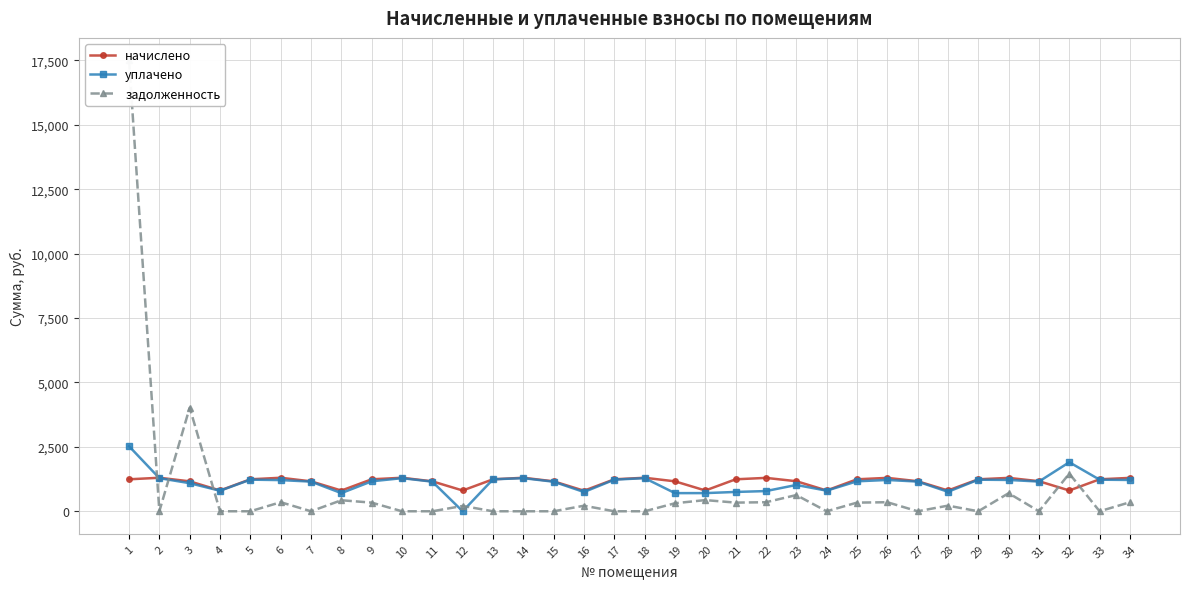

Rank the categories by уплачено value from highest to lowest.

1, 32, 18, 2, 10, 14, 13, 5, 17, 29, 33, 30, 26, 34, 6, 9, 25, 31, 27, 7, 11, 15, 3, 23, 24, 4, 22, 28, 21, 16, 20, 8, 19, 12